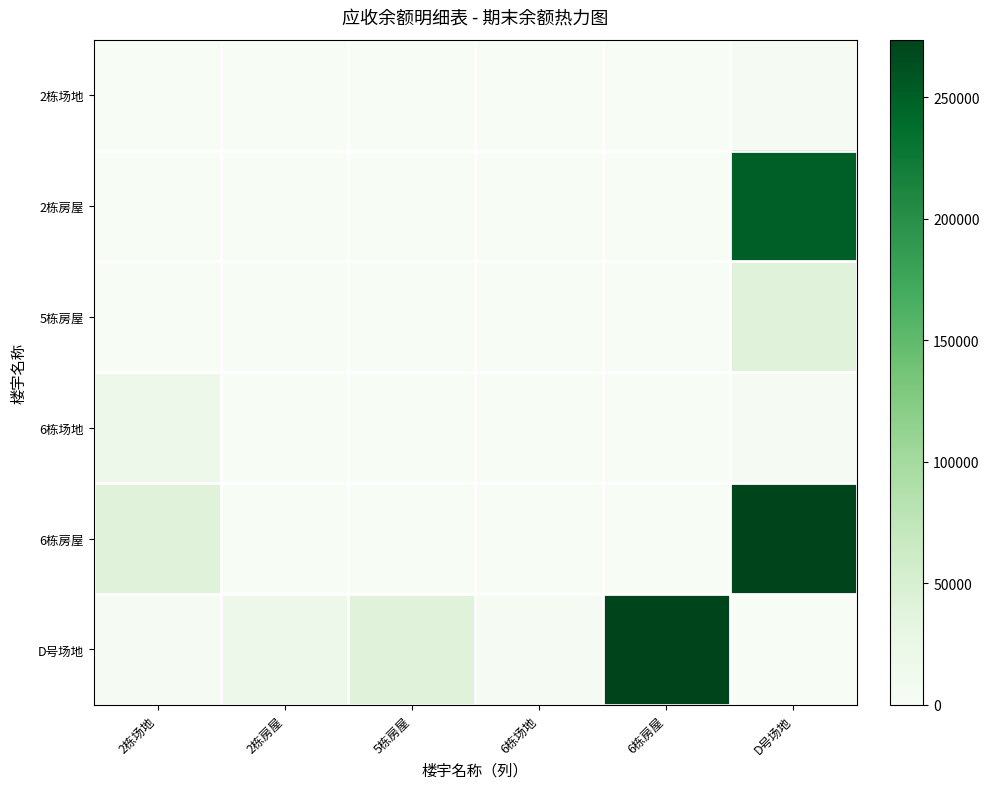

Which series changed the most between 5栋房屋 and 6栋场地?

D号场地